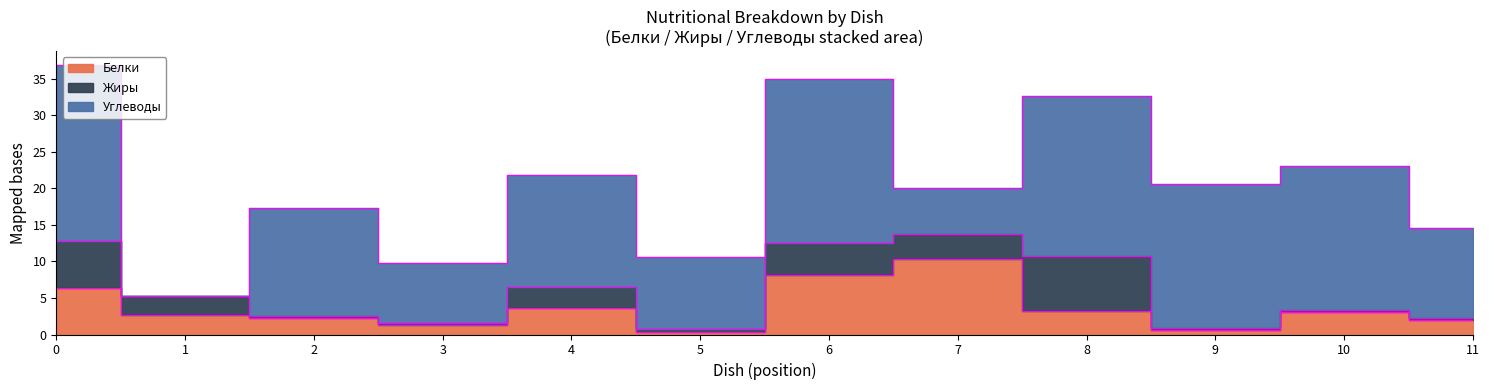

What is the total value across all series at хлеб ржаной?

9.7